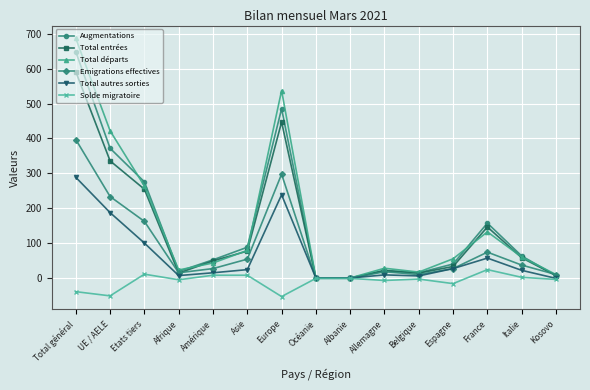

At which category does Total entrées reach its first local peak?

Europe